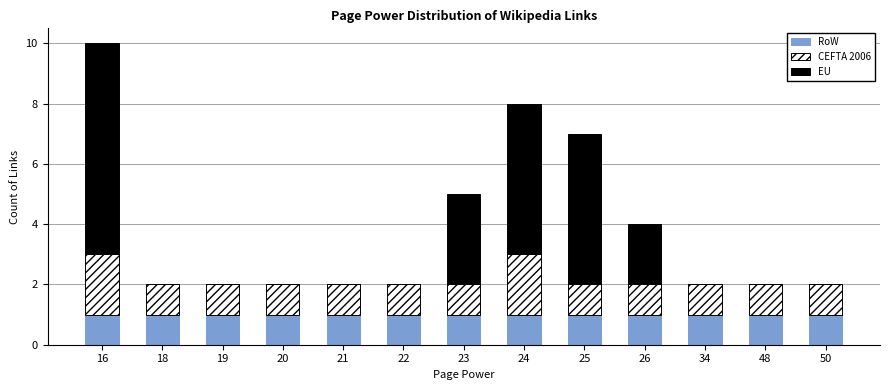

At which category is the sum across all series the highest?

16